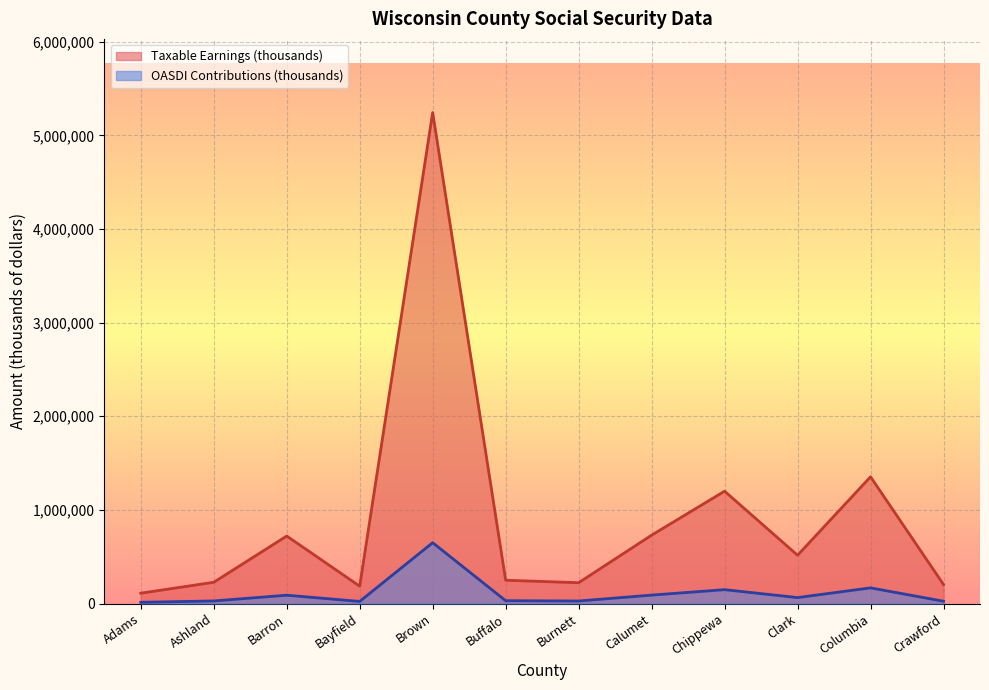

Where is the first local maximum for OASDI Contributions (thousands)?

Barron